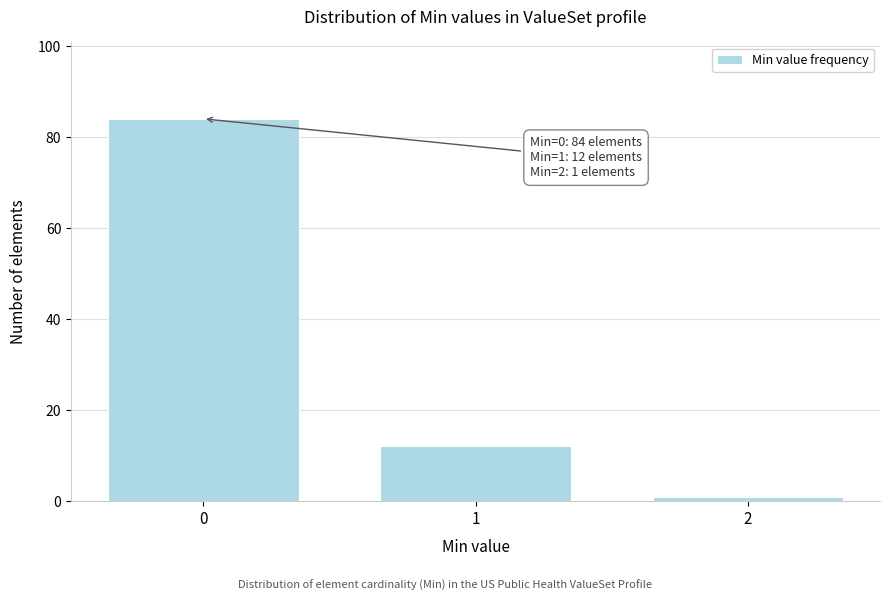

Reading left to right, extract all data points from this chart.

84	12	1